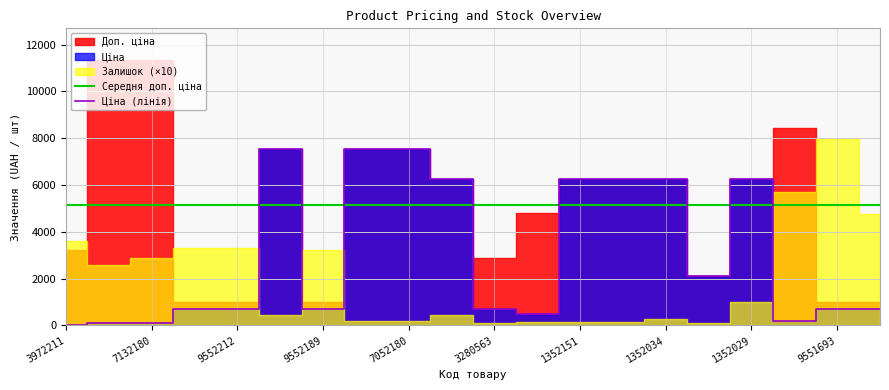

How many values in the Залишок series are below 101?

10